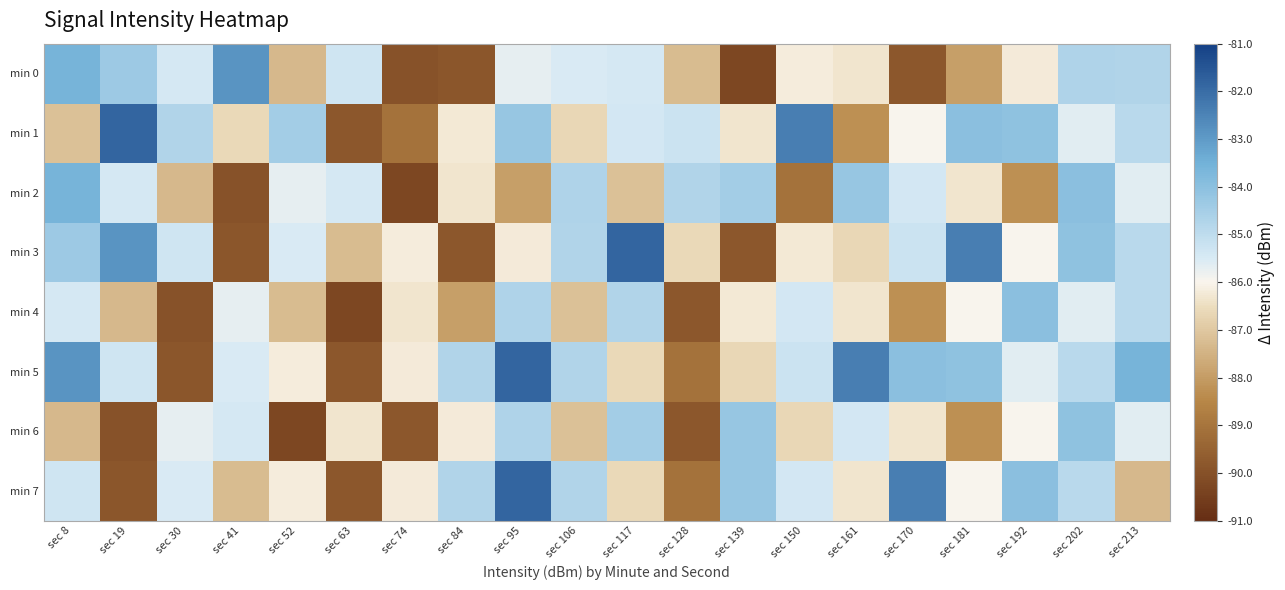

Reading left to right, extract all data points from this chart.

min 0: sec 8=-83.6	sec 19=-84.3	sec 30=-85.4	sec 41=-82.9	sec 52=-87.3	sec 63=-85.3	sec 74=-90.0	sec 84=-89.8	sec 95=-85.7	sec 106=-85.5	sec 117=-85.4	sec 128=-87.3	sec 139=-90.3	sec 150=-86.2	sec 161=-86.3	sec 170=-89.8	sec 181=-87.9	sec 192=-86.2	sec 202=-84.7	sec 213=-84.7
min 1: sec 8=-87.2	sec 19=-81.8	sec 30=-84.7	sec 41=-86.6	sec 52=-84.5	sec 63=-89.8	sec 74=-89.1	sec 84=-86.2	sec 95=-84.2	sec 106=-86.6	sec 117=-85.4	sec 128=-85.2	sec 139=-86.3	sec 150=-82.4	sec 161=-88.3	sec 170=-86.0	sec 181=-84.0	sec 192=-84.1	sec 202=-85.6	sec 213=-84.9
min 2: sec 8=-83.6	sec 19=-85.4	sec 30=-87.3	sec 41=-90.0	sec 52=-85.7	sec 63=-85.4	sec 74=-90.3	sec 84=-86.3	sec 95=-87.9	sec 106=-84.7	sec 117=-87.2	sec 128=-84.7	sec 139=-84.5	sec 150=-89.1	sec 161=-84.2	sec 170=-85.4	sec 181=-86.3	sec 192=-88.3	sec 202=-84.0	sec 213=-85.6
min 3: sec 8=-84.3	sec 19=-82.9	sec 30=-85.3	sec 41=-89.8	sec 52=-85.5	sec 63=-87.3	sec 74=-86.2	sec 84=-89.8	sec 95=-86.2	sec 106=-84.7	sec 117=-81.8	sec 128=-86.6	sec 139=-89.8	sec 150=-86.2	sec 161=-86.6	sec 170=-85.2	sec 181=-82.4	sec 192=-86.0	sec 202=-84.1	sec 213=-84.9
min 4: sec 8=-85.4	sec 19=-87.3	sec 30=-90.0	sec 41=-85.7	sec 52=-87.3	sec 63=-90.3	sec 74=-86.3	sec 84=-87.9	sec 95=-84.7	sec 106=-87.2	sec 117=-84.7	sec 128=-89.8	sec 139=-86.2	sec 150=-85.4	sec 161=-86.3	sec 170=-88.3	sec 181=-86.0	sec 192=-84.0	sec 202=-85.6	sec 213=-84.9
min 5: sec 8=-82.9	sec 19=-85.3	sec 30=-89.8	sec 41=-85.5	sec 52=-86.2	sec 63=-89.8	sec 74=-86.2	sec 84=-84.7	sec 95=-81.8	sec 106=-84.7	sec 117=-86.6	sec 128=-89.1	sec 139=-86.6	sec 150=-85.2	sec 161=-82.4	sec 170=-84.0	sec 181=-84.1	sec 192=-85.6	sec 202=-84.9	sec 213=-83.6
min 6: sec 8=-87.3	sec 19=-90.0	sec 30=-85.7	sec 41=-85.4	sec 52=-90.3	sec 63=-86.3	sec 74=-89.8	sec 84=-86.2	sec 95=-84.7	sec 106=-87.2	sec 117=-84.5	sec 128=-89.8	sec 139=-84.2	sec 150=-86.6	sec 161=-85.4	sec 170=-86.3	sec 181=-88.3	sec 192=-86.0	sec 202=-84.1	sec 213=-85.6
min 7: sec 8=-85.3	sec 19=-89.8	sec 30=-85.5	sec 41=-87.3	sec 52=-86.2	sec 63=-89.8	sec 74=-86.2	sec 84=-84.7	sec 95=-81.8	sec 106=-84.7	sec 117=-86.6	sec 128=-89.1	sec 139=-84.2	sec 150=-85.4	sec 161=-86.3	sec 170=-82.4	sec 181=-86.0	sec 192=-84.0	sec 202=-84.9	sec 213=-87.3